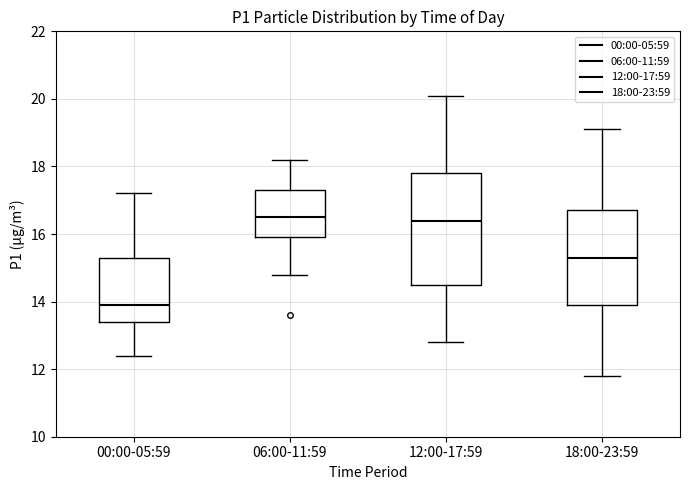

Which box is the tallest, from its lower edge to its upper edge?

12:00-17:59